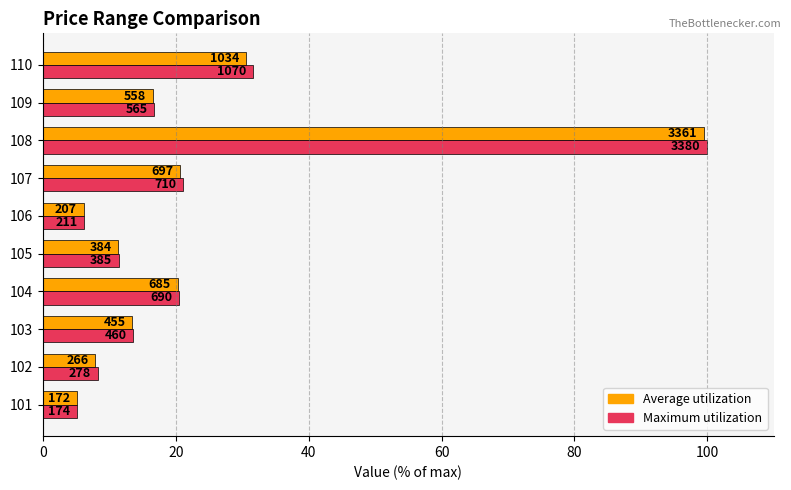

What are all the series names shown in the legend?

Average utilization, Maximum utilization